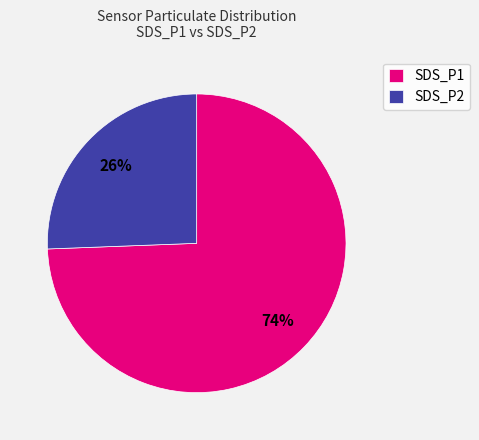

What percentage is the SDS_P2 slice, to the nearest percent?

26%